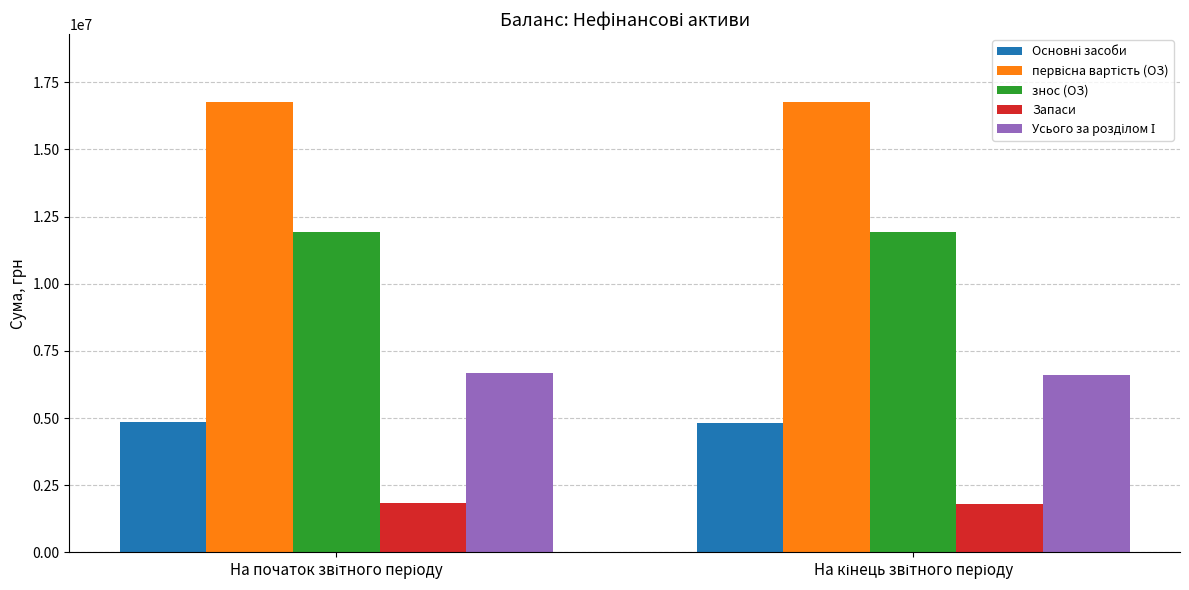

How many groups of bars are there?

2